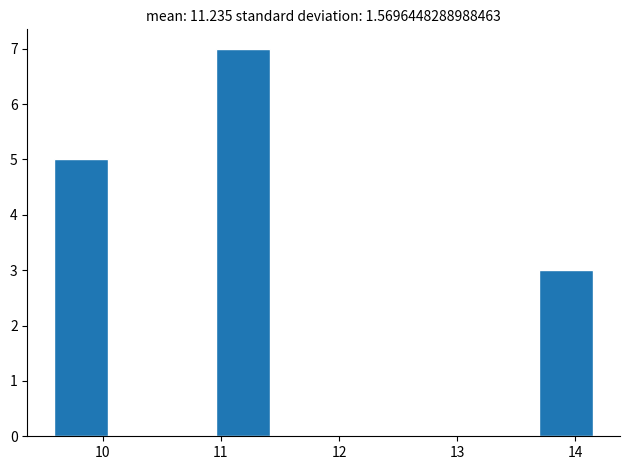

What is the height of the bar covering 11.0 to 11.4 on the x-axis? Neither the bar edges nor the heights are printed on the chart, so give them approximately, as read against the axes.

7